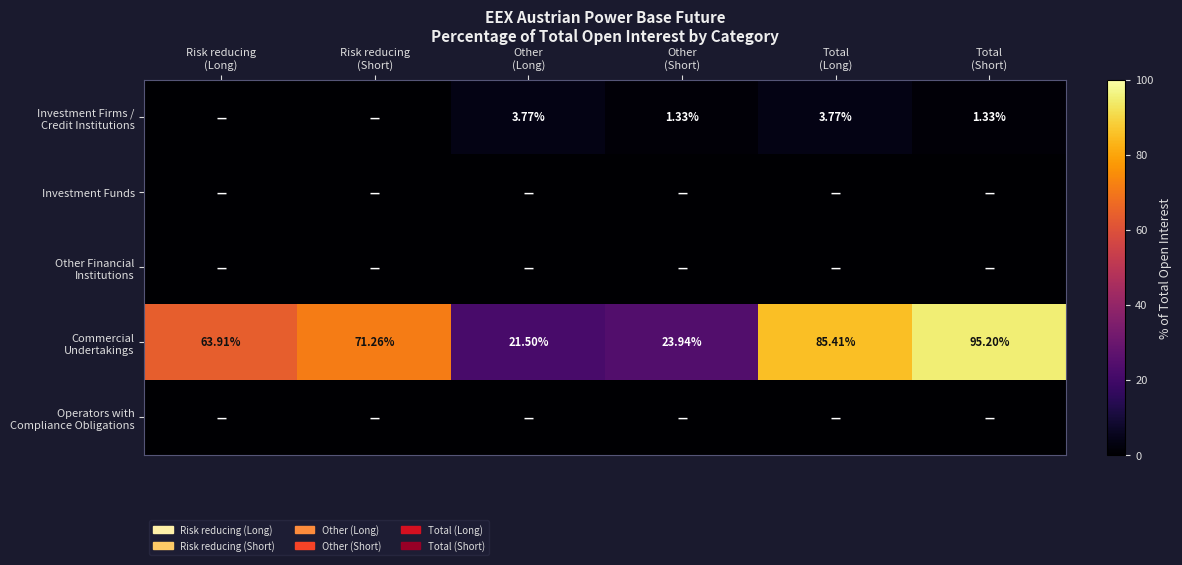

List the series in order of their peak value, lowest first.

Investment Funds, Other Financial Institutions, Operators with Compliance Obligations, Investment Firms / Credit Institutions, Commercial Undertakings